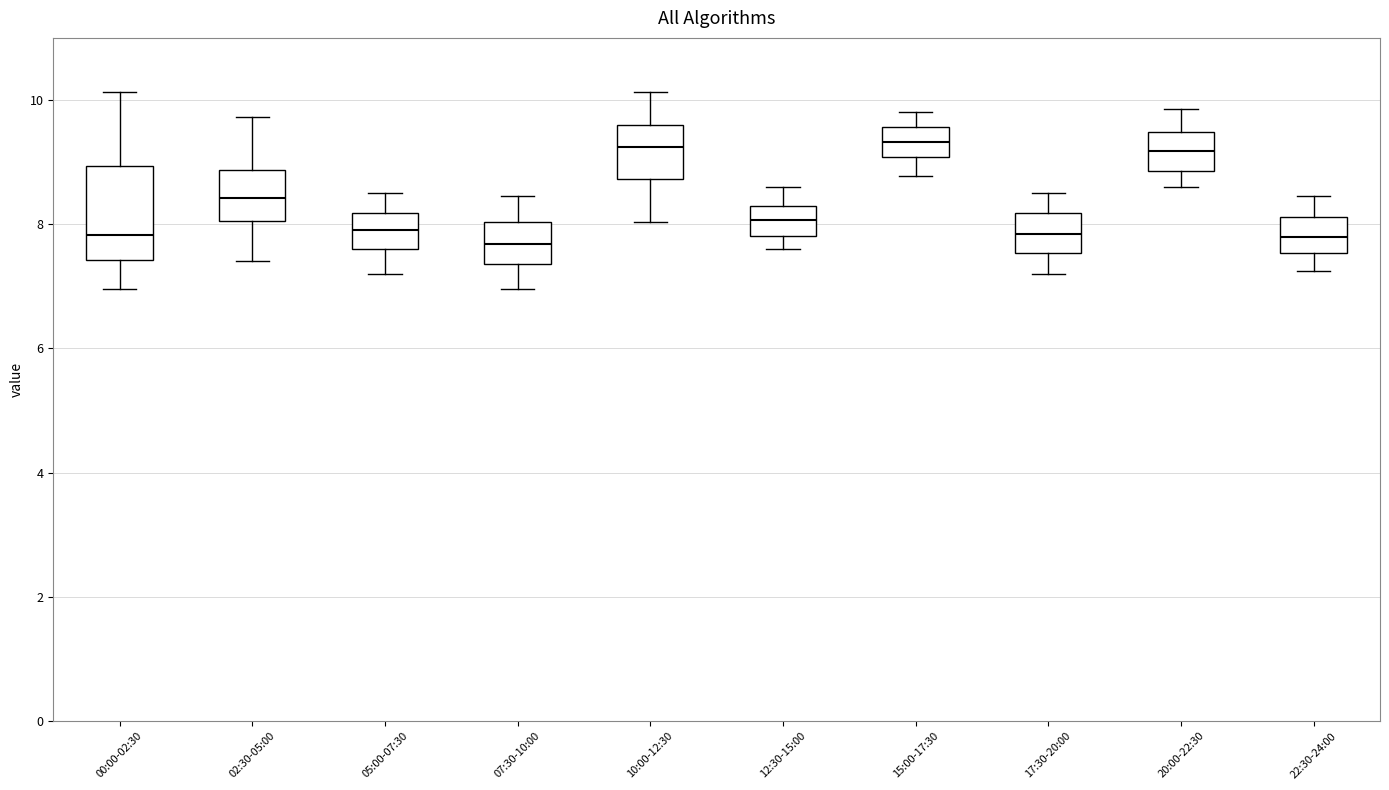

Reading left to right, transcribe this box plot: for each box, give where its median line is, the range the box spans, and where its two whiskers end, as read against the y-axis. The values are not printed on the chart, so give them approximately, as read against the axis.

00:00-02:30: median 7.8, box 7.4 to 9.0, whiskers 7.0 to 10.2
02:30-05:00: median 8.4, box 8.0 to 8.8, whiskers 7.4 to 9.8
05:00-07:30: median 8.0, box 7.6 to 8.2, whiskers 7.2 to 8.6
07:30-10:00: median 7.6, box 7.4 to 8.0, whiskers 7.0 to 8.4
10:00-12:30: median 9.2, box 8.8 to 9.6, whiskers 8.0 to 10.2
12:30-15:00: median 8.0, box 7.8 to 8.4, whiskers 7.6 to 8.6
15:00-17:30: median 9.4, box 9.0 to 9.6, whiskers 8.8 to 9.8
17:30-20:00: median 7.8, box 7.6 to 8.2, whiskers 7.2 to 8.6
20:00-22:30: median 9.2, box 8.8 to 9.4, whiskers 8.6 to 9.8
22:30-24:00: median 7.8, box 7.6 to 8.2, whiskers 7.2 to 8.4